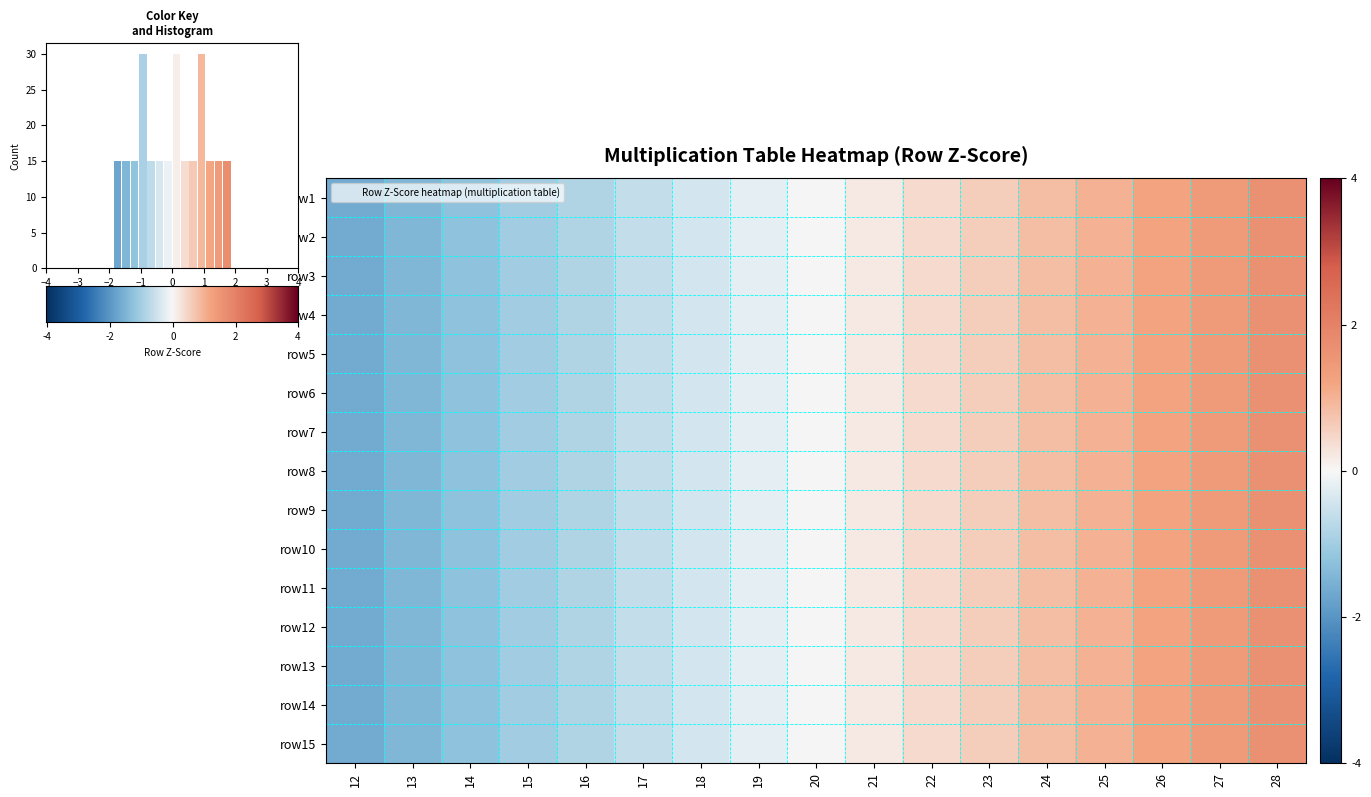

What is the total value across all series at 28?

24.5